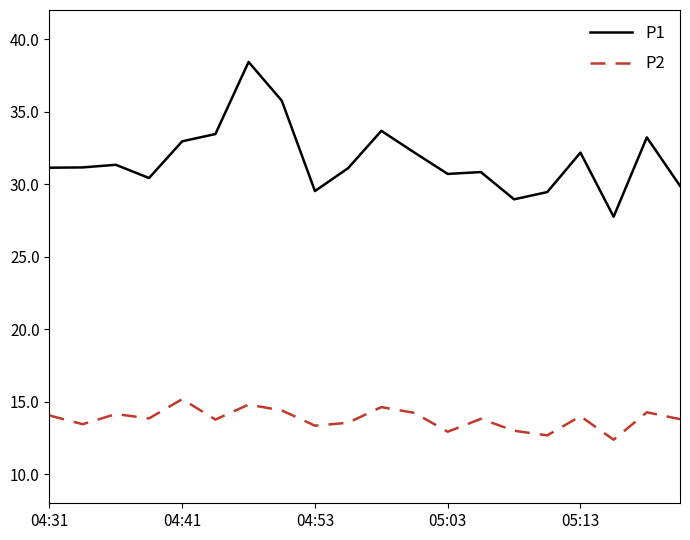

What is the difference between the maximum and second lowest values in the P1 series?

9.5